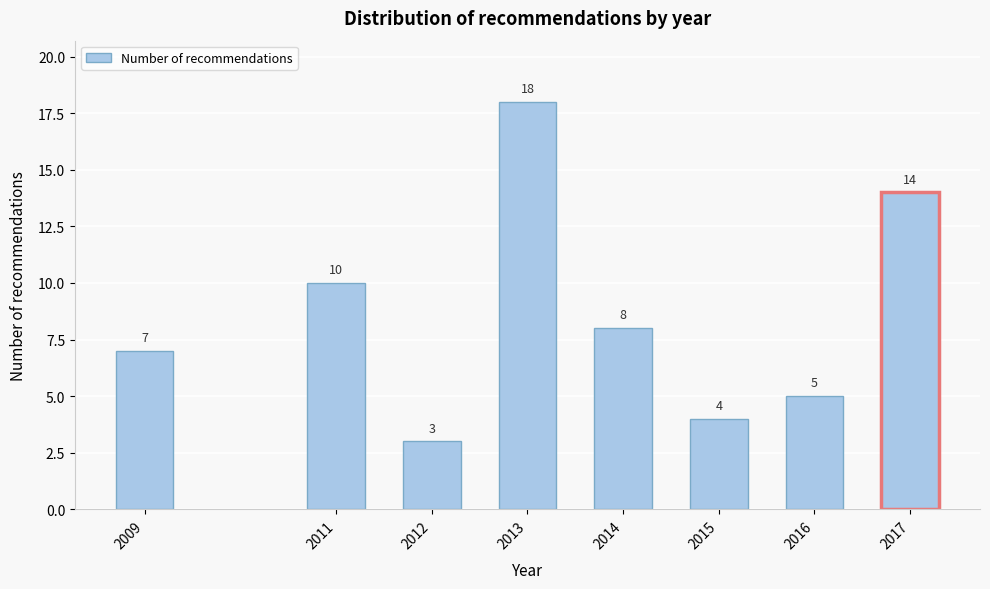

Reading left to right, extract all data points from this chart.

7	10	3	18	8	4	5	14